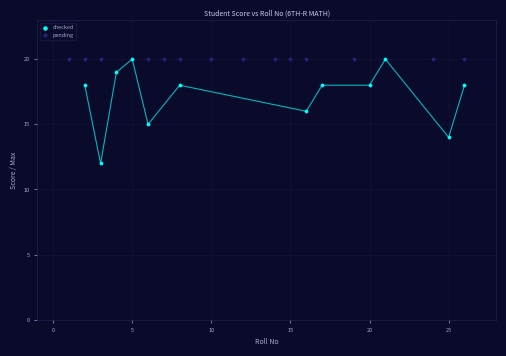

Which series contains the lowest Y value?

checked